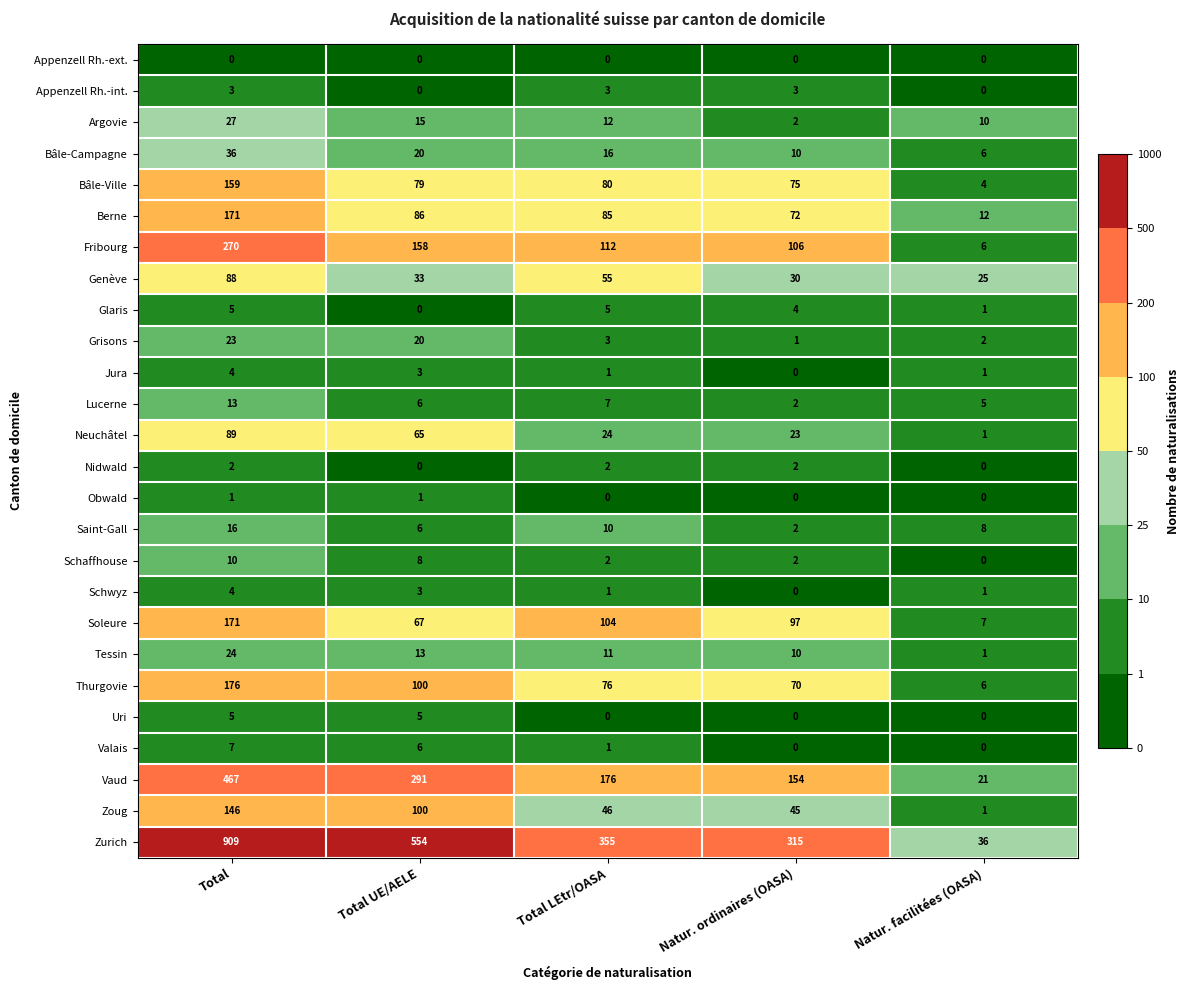

What is the maximum value shown in the chart?

909